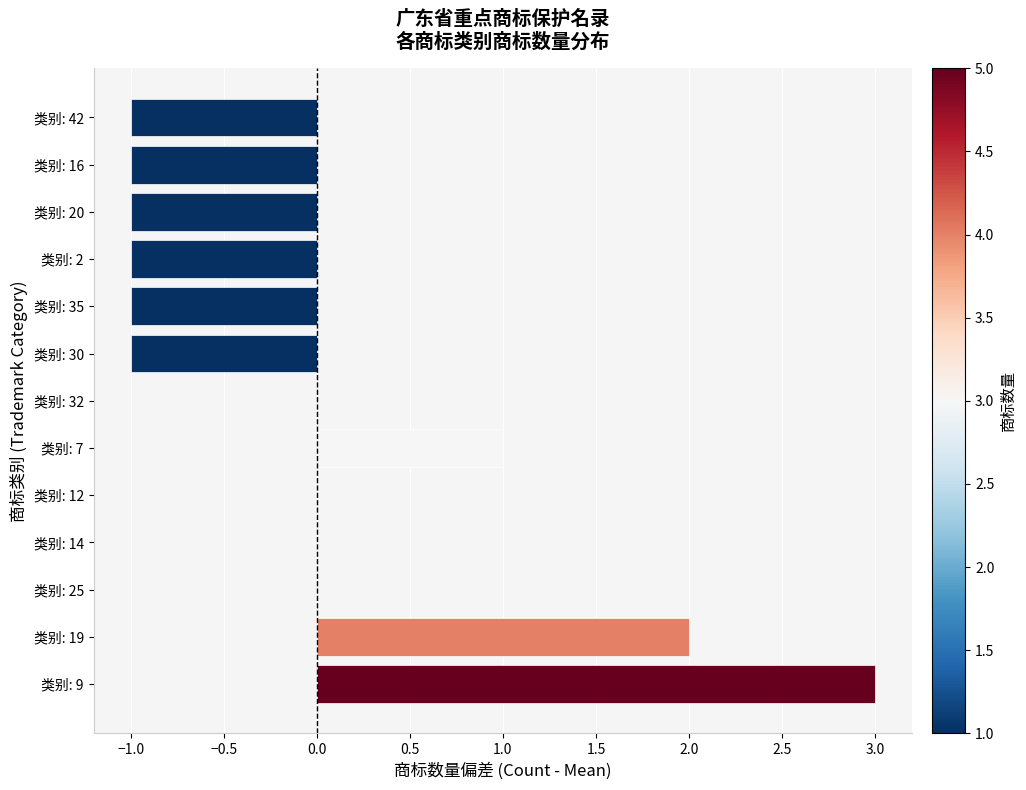

True or false: the data shows -1 at 类别: 42.

True